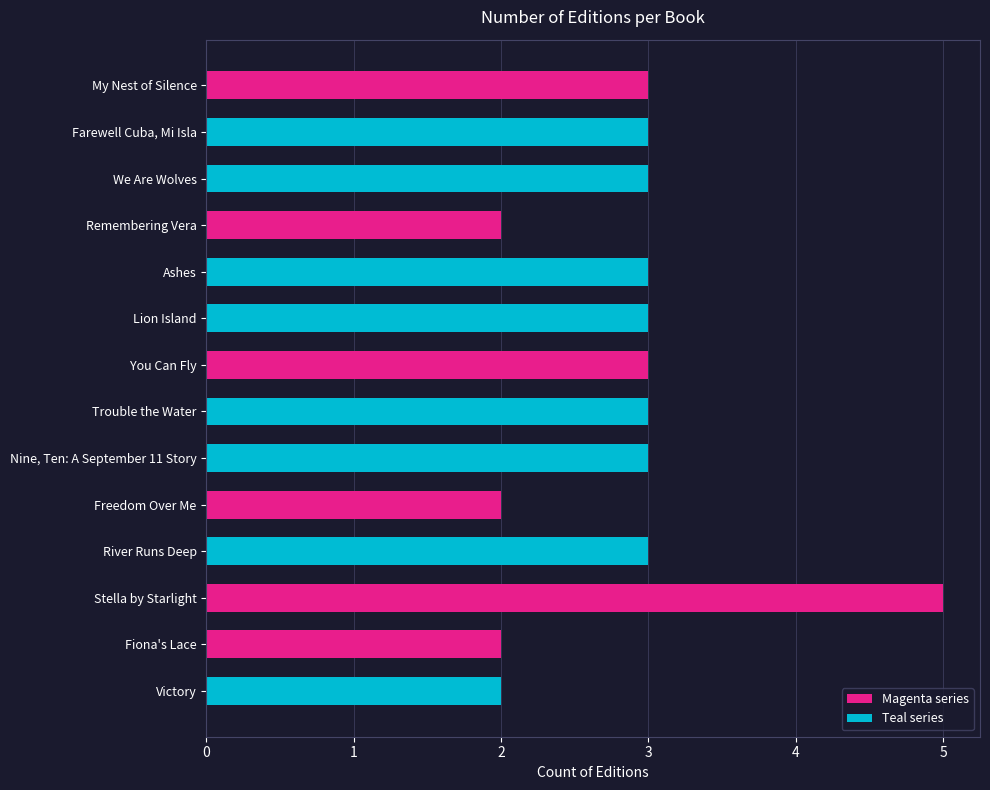

What is the label of the 2nd bar from the top?

Farewell Cuba, Mi Isla